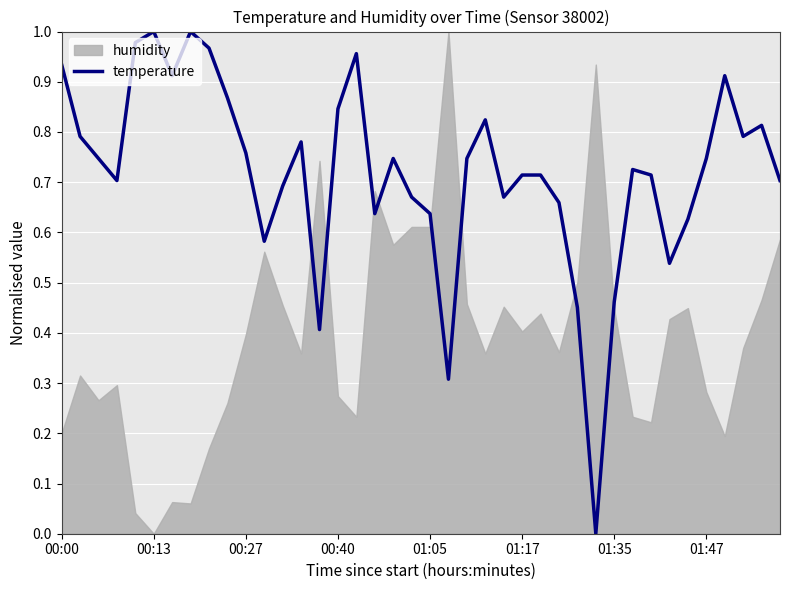

Is it true that temperature equals 1.0 at 00:13?

True